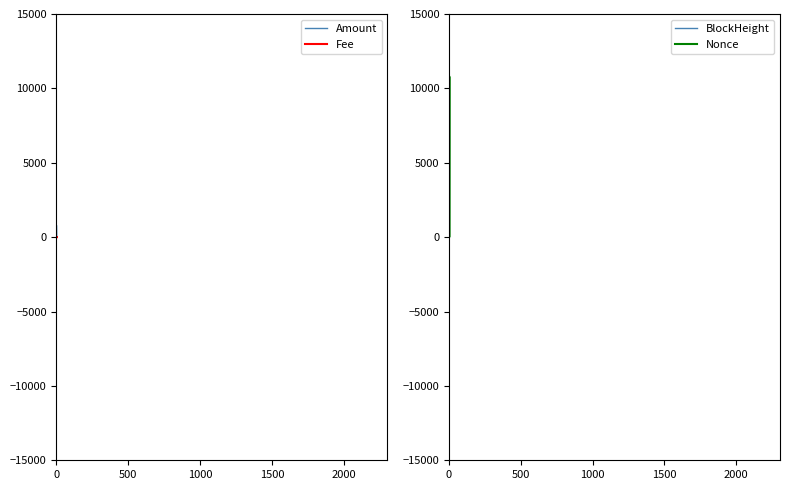

True or false: Nonce has more than 2 interior local peaks.

False